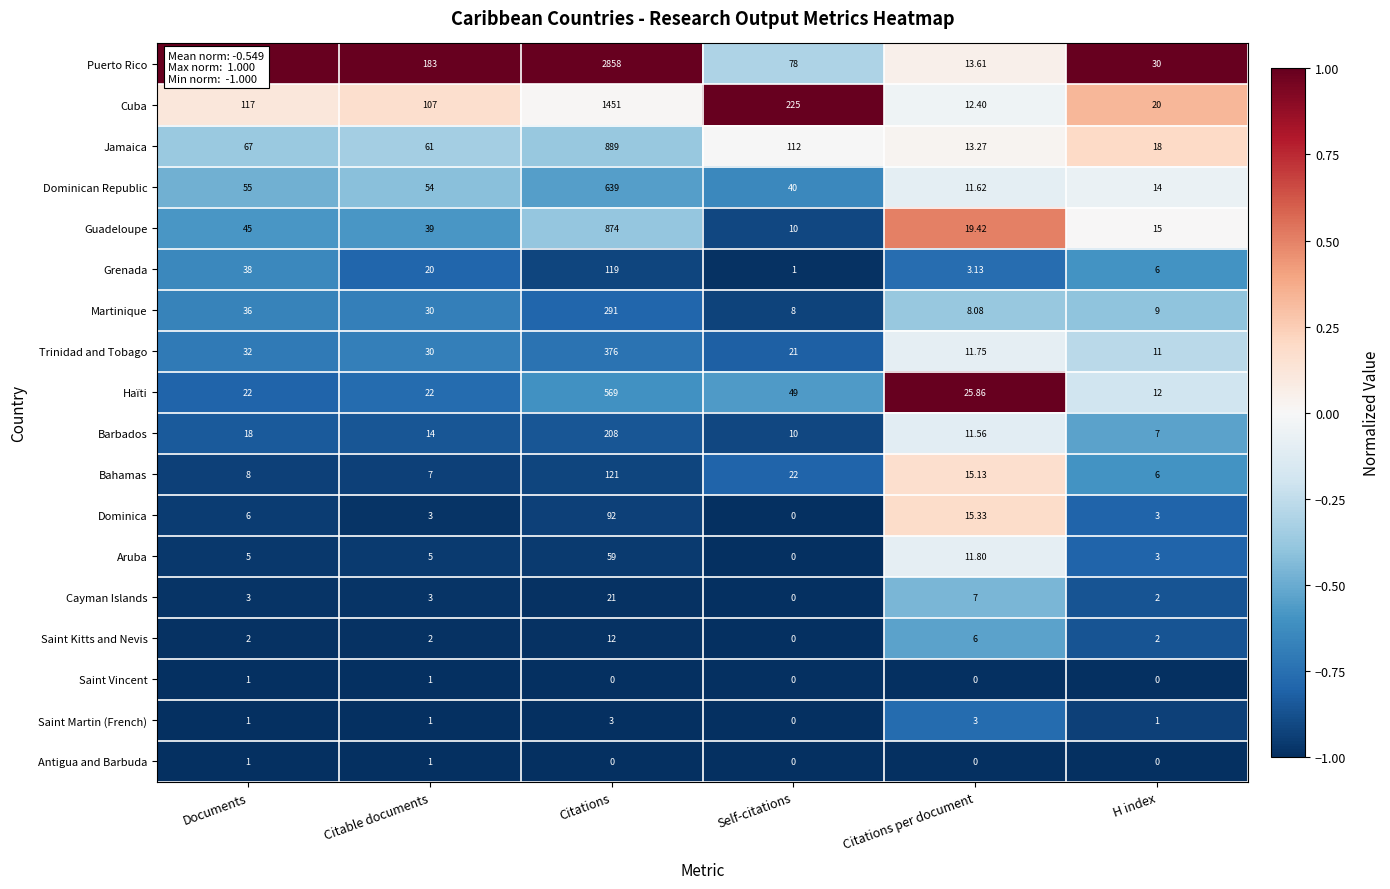

What is the total value across all series at Citations per document?

189.0